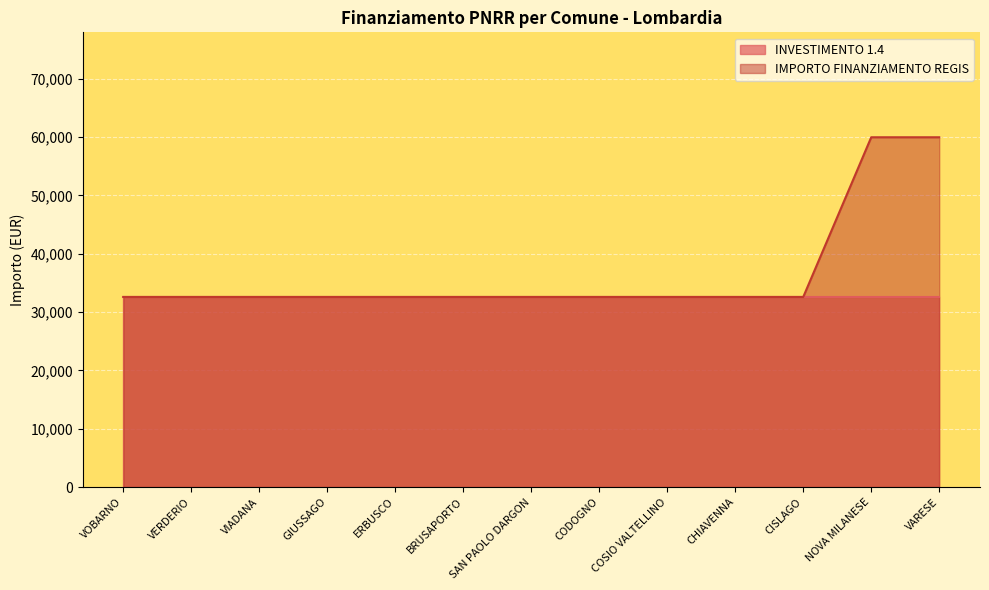

Which series has the largest total across all categories?

IMPORTO FINANZIAMENTO REGIS